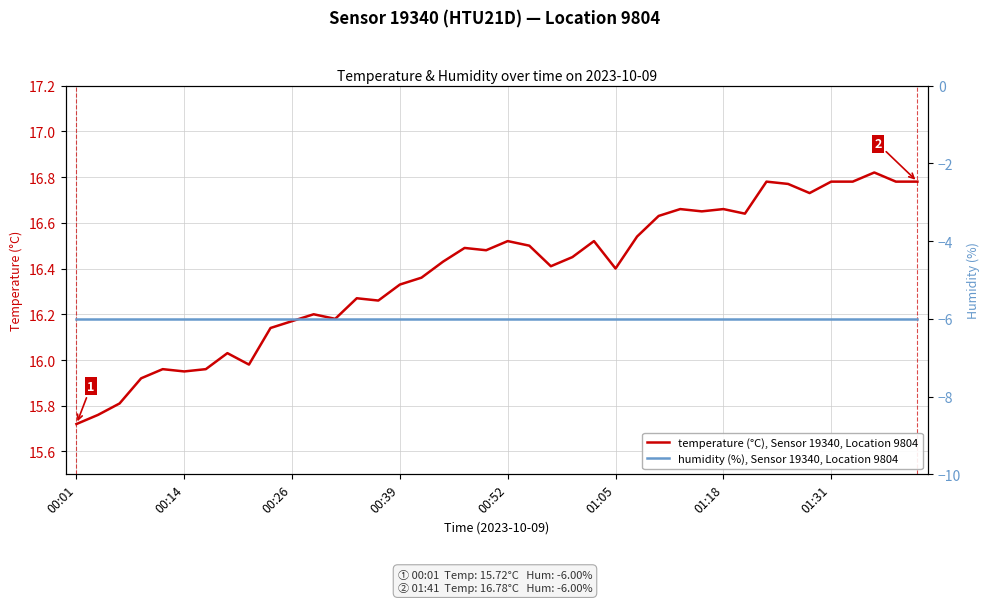

Which category has the lowest value in the temperature (°C), Sensor 19340, Location 9804 series?

00:01